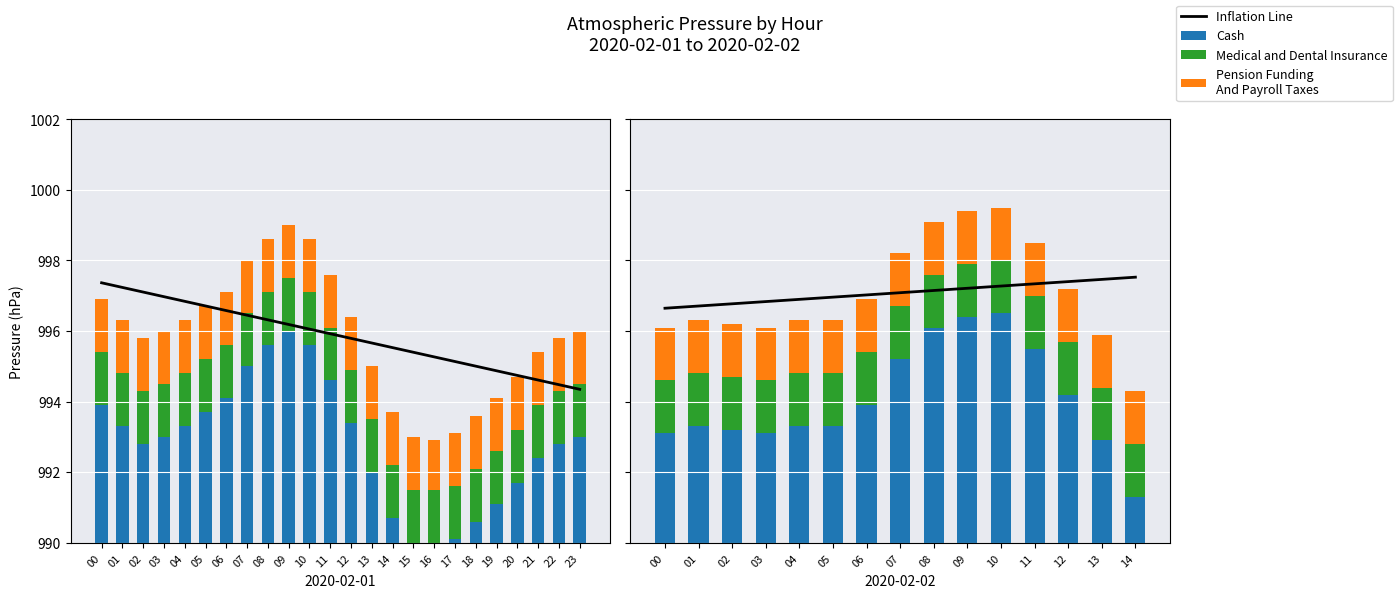

What is the sum of the Cash values at 09 and 06?

10.3